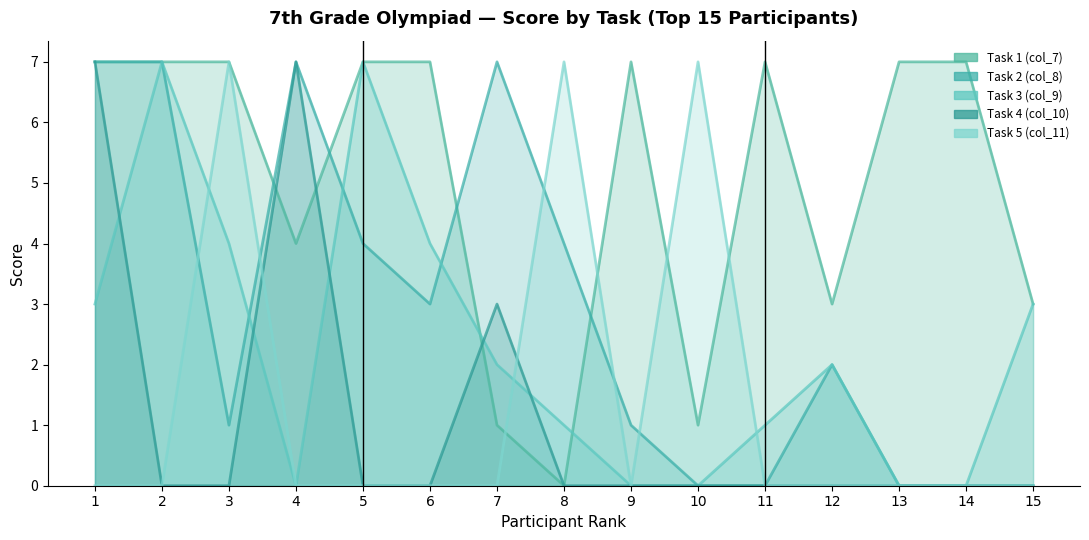

What is the total value across all series at 14?

7